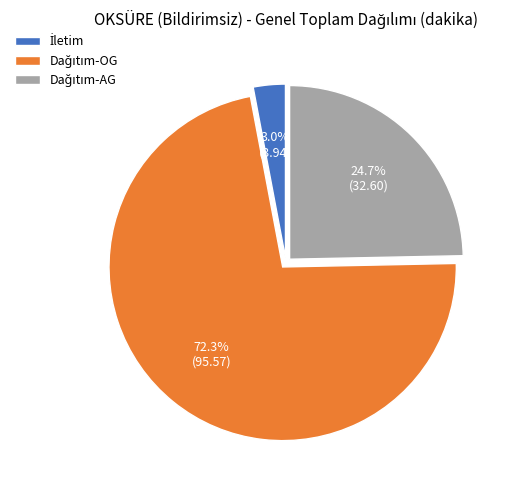

What percentage is the Dağıtım-AG slice, to the nearest percent?

25%